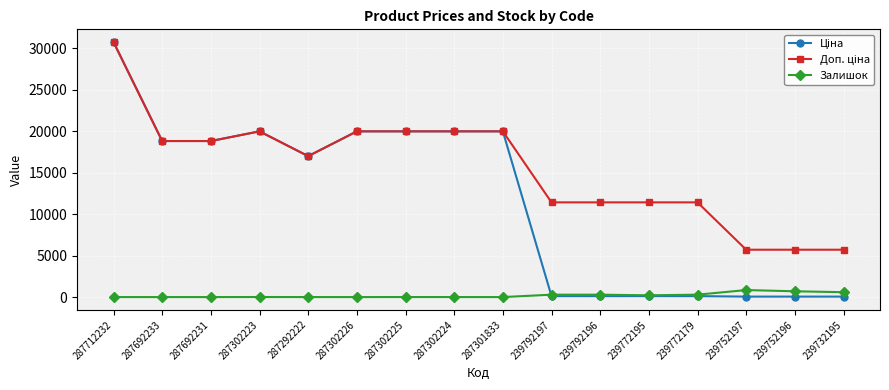

At which category is the sum across all series the highest?

287712232